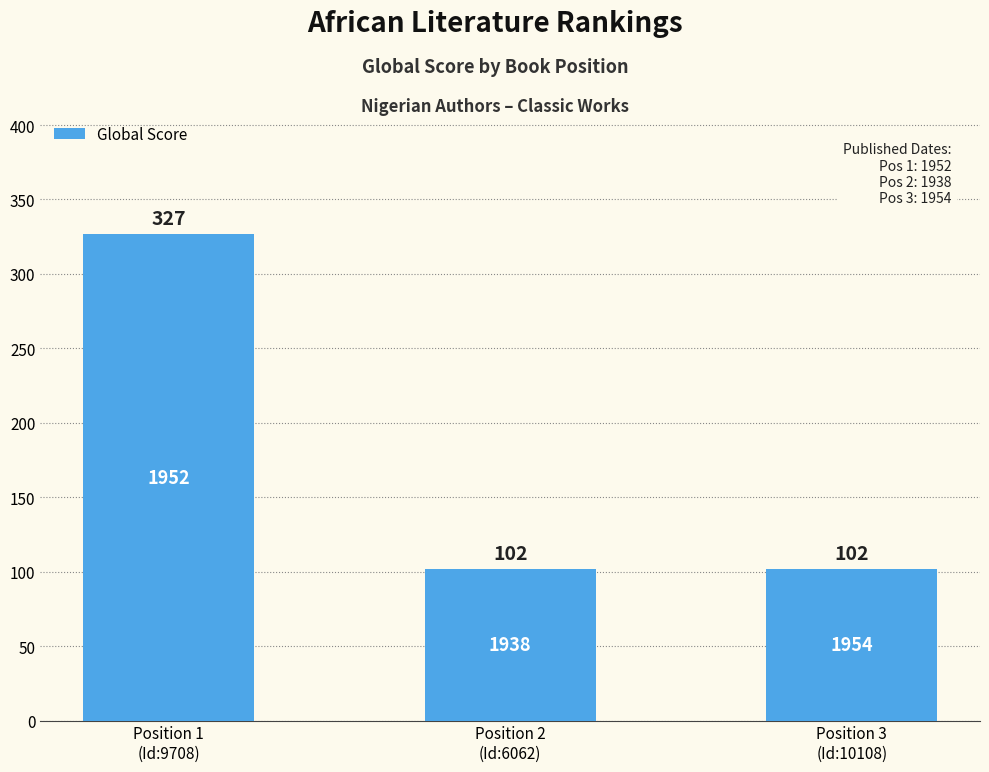

Reading left to right, transcribe all the data shown in this chart.

327	102	102